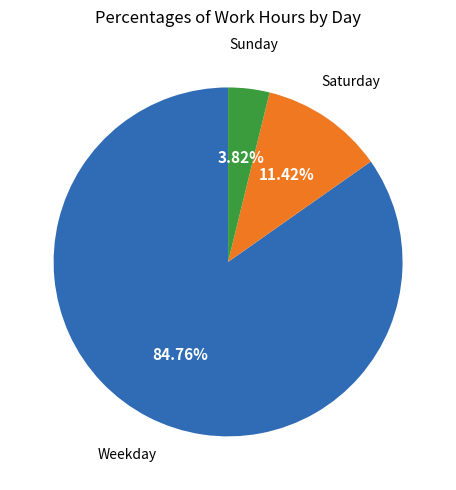

Is there a majority slice in this chart?

Yes